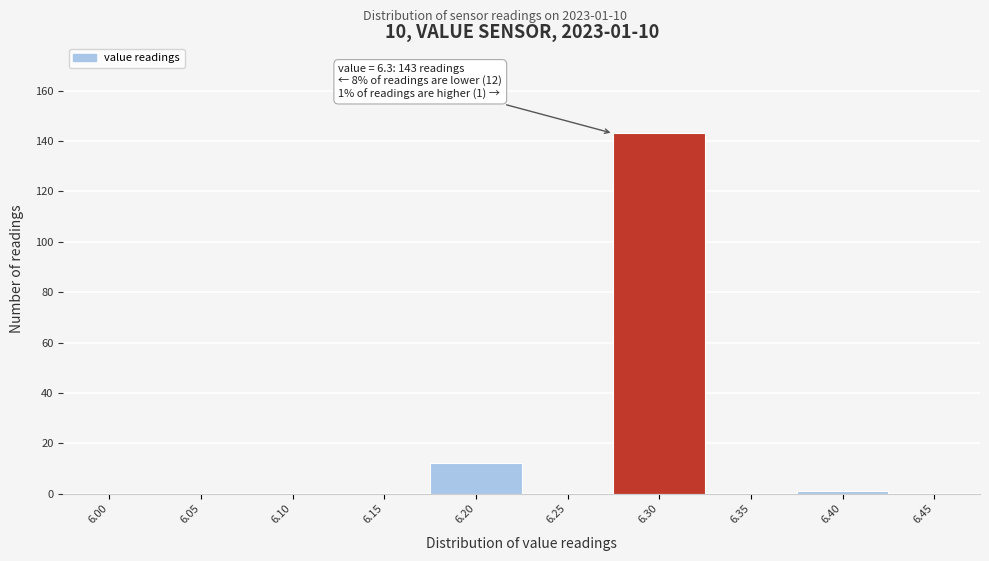

Reading left to right, what are all the values shown in this chart?

6.00=0	6.05=0	6.10=0	6.15=0	6.20=12	6.25=0	6.30=143	6.35=0	6.40=1	6.45=0